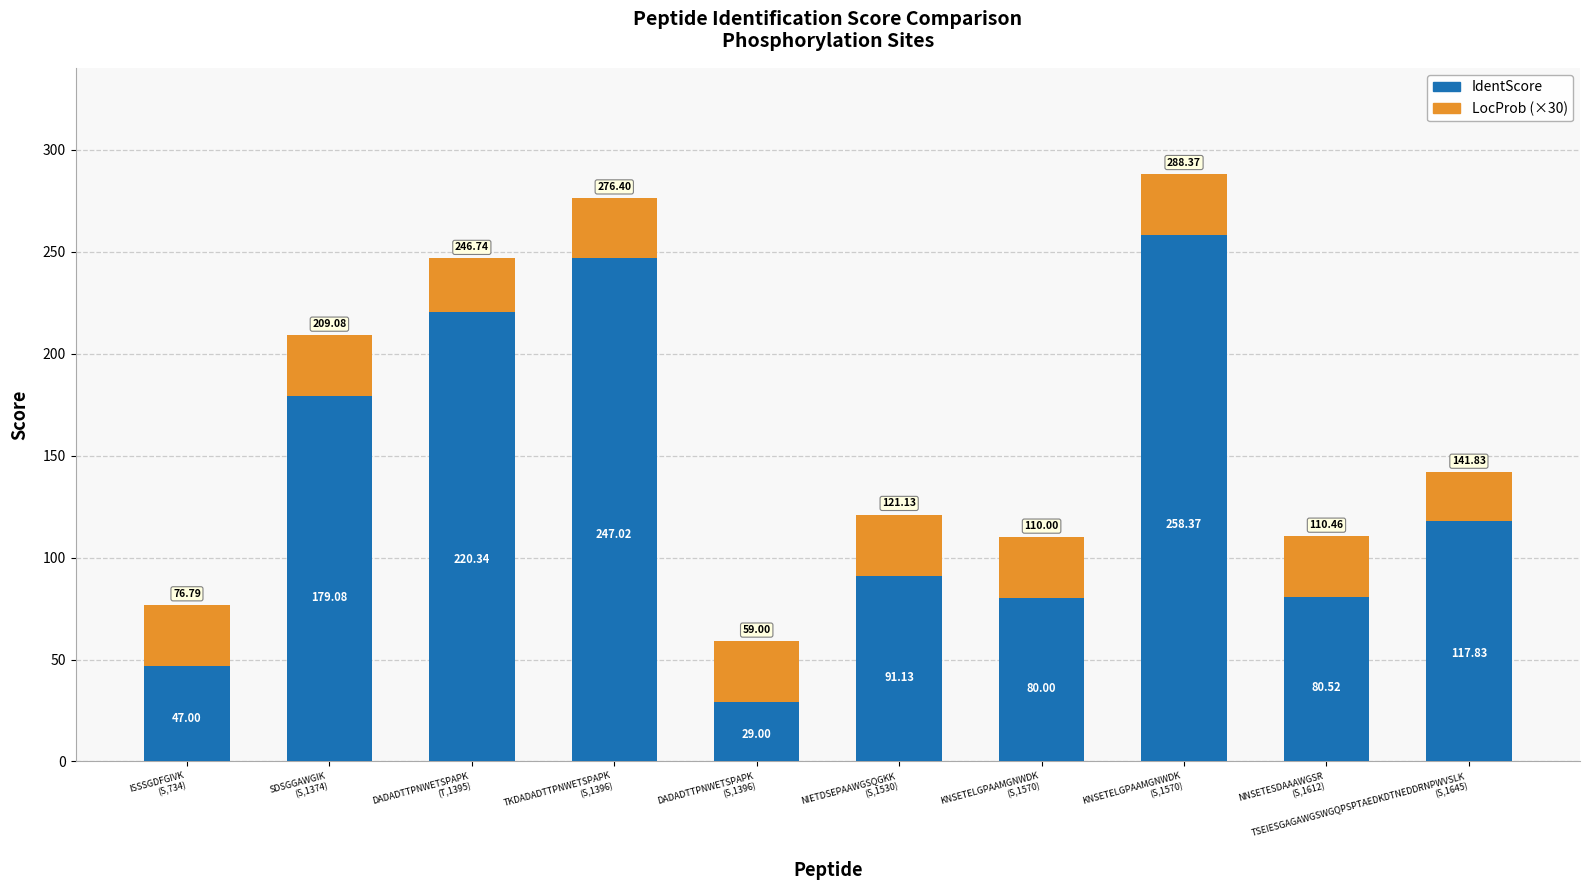

How many values in the IdentScore series exceed 117?

5